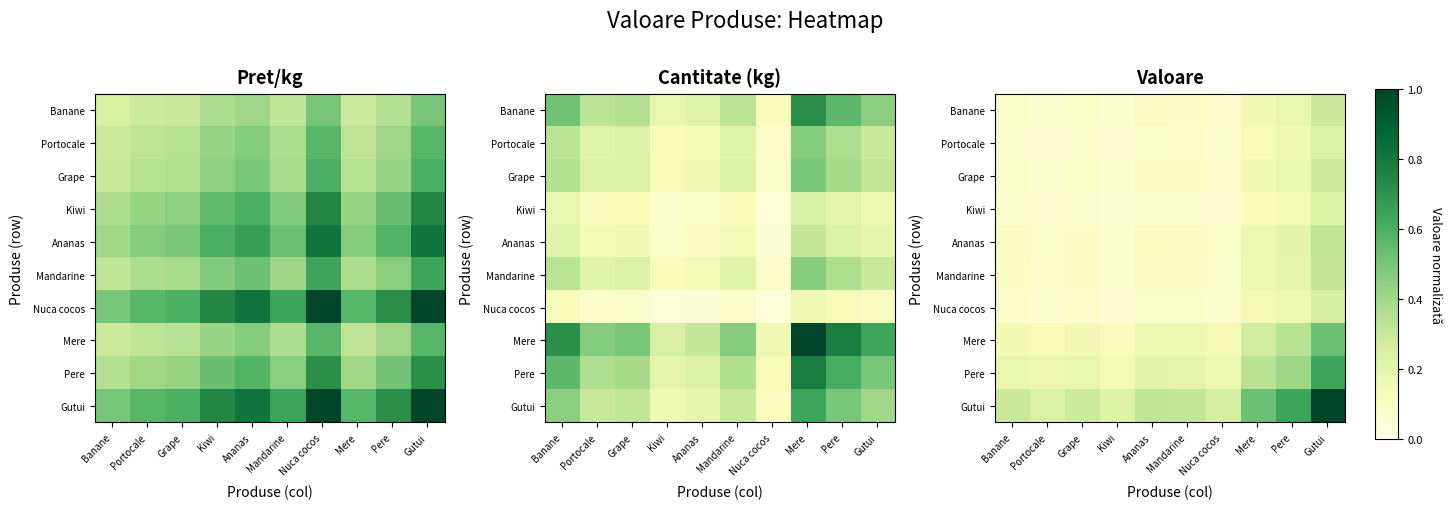

At how many categories does at least one series exceed 0?

10